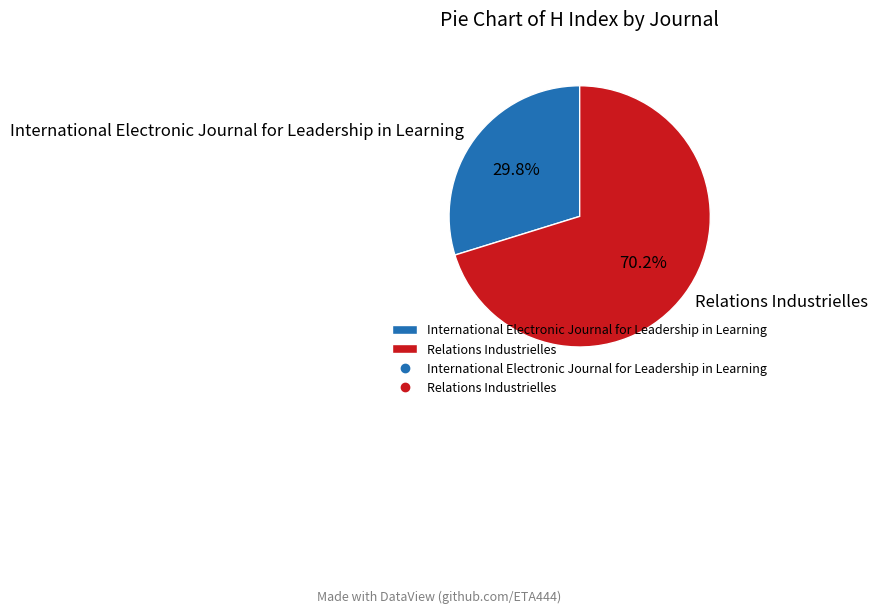

To the nearest percent, what is the difference between the largest and smallest slice percentages?

40%